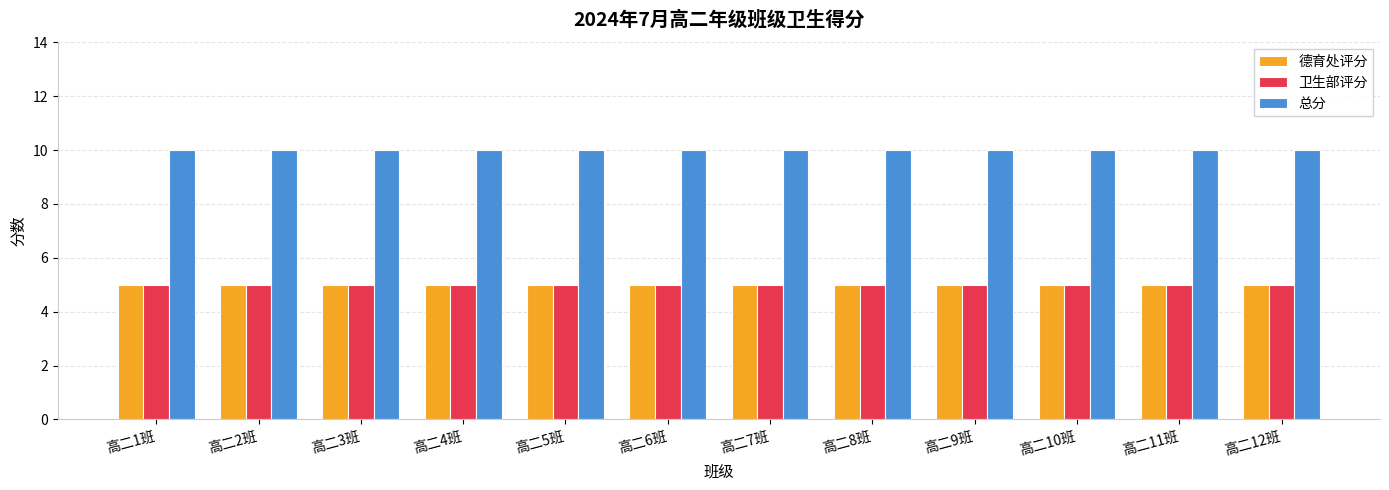

What is the spread (max minus min) of values at 高二1班?

5